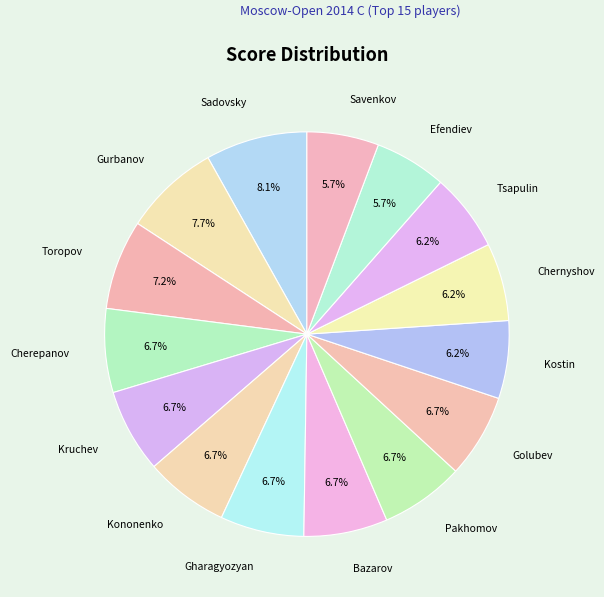

How many slices are in this pie chart?

15